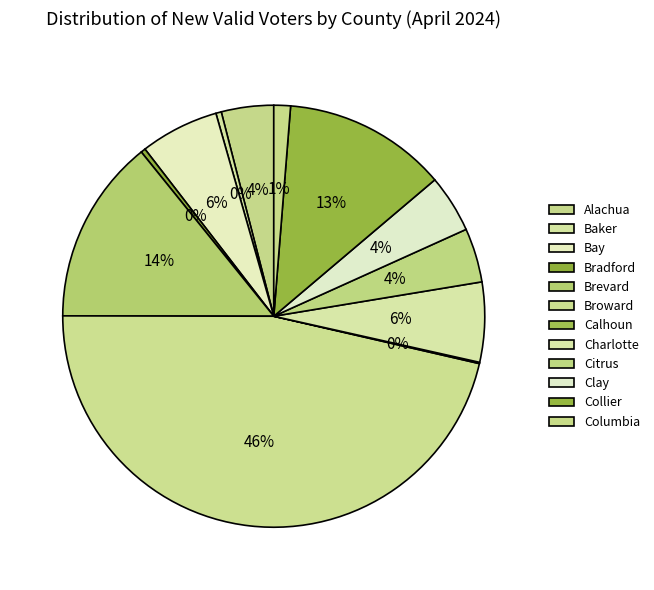

How many segments does this pie chart have?

12